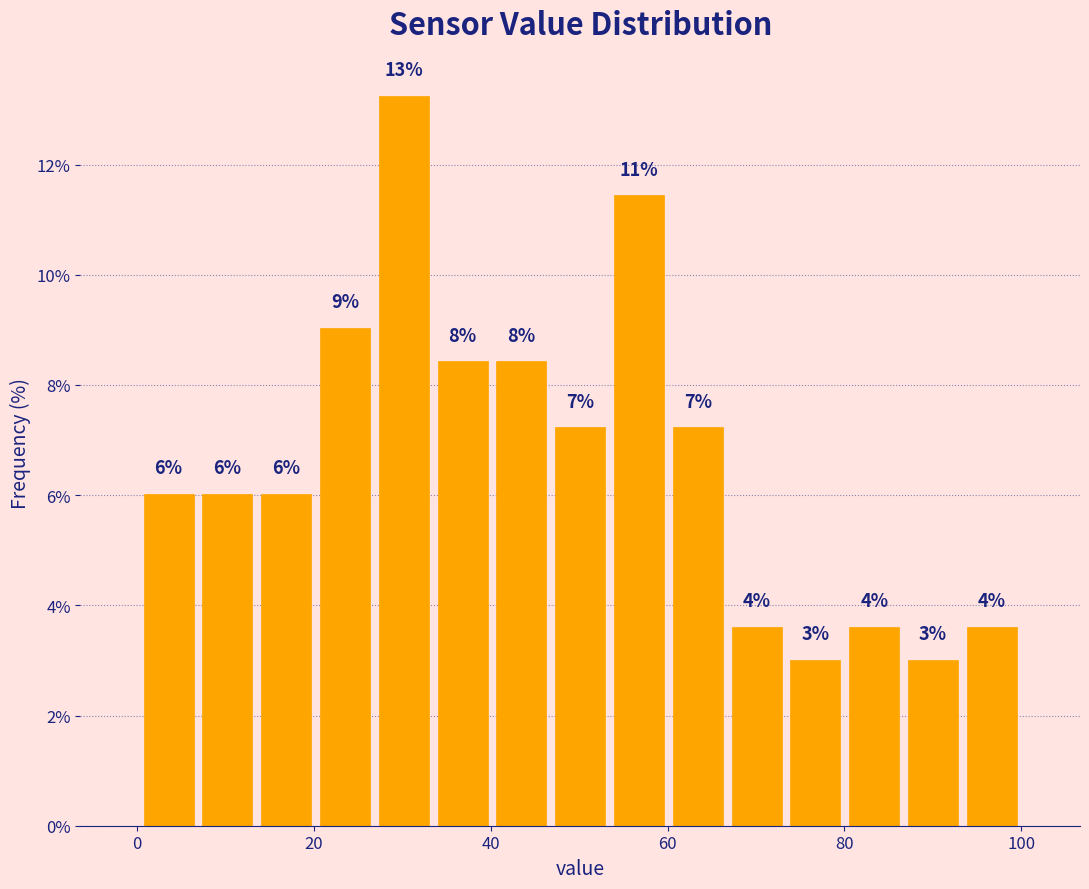

Read against the x-axis, roughly where is the centre of the tallest bar?

30